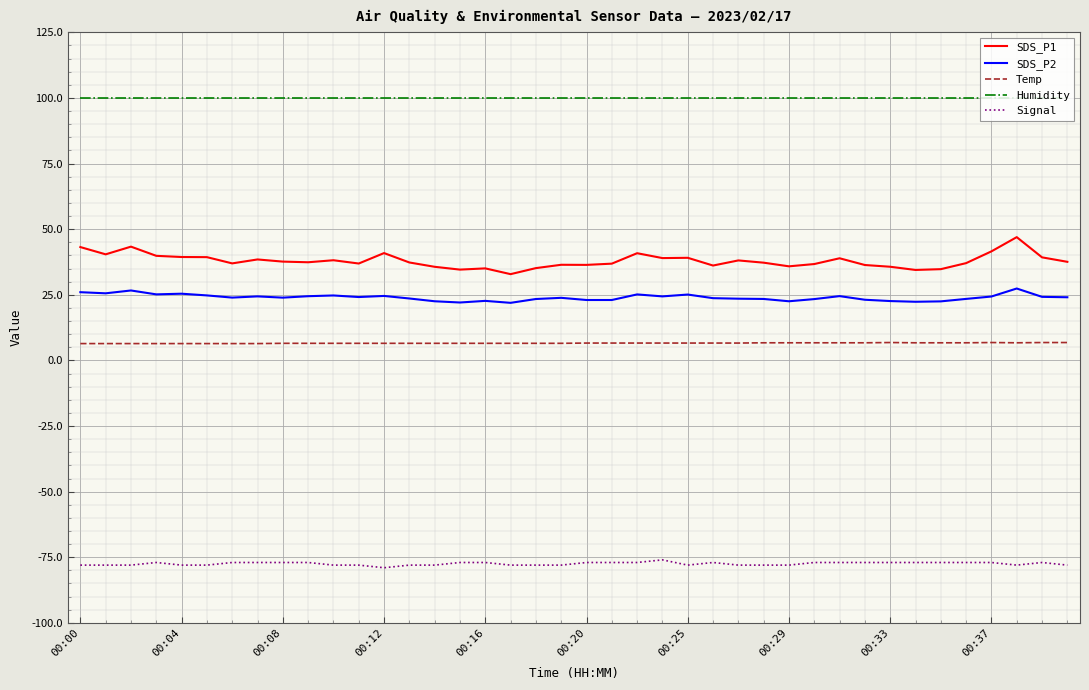

True or false: Signal and Humidity intersect in this chart.

False